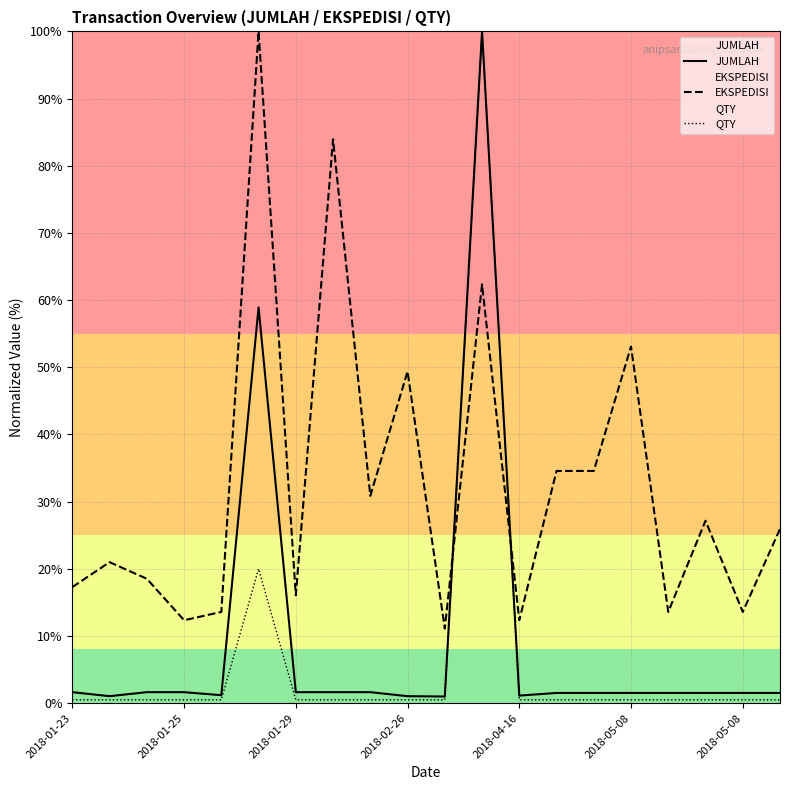

Is this an area chart (filled region under the line)?

No